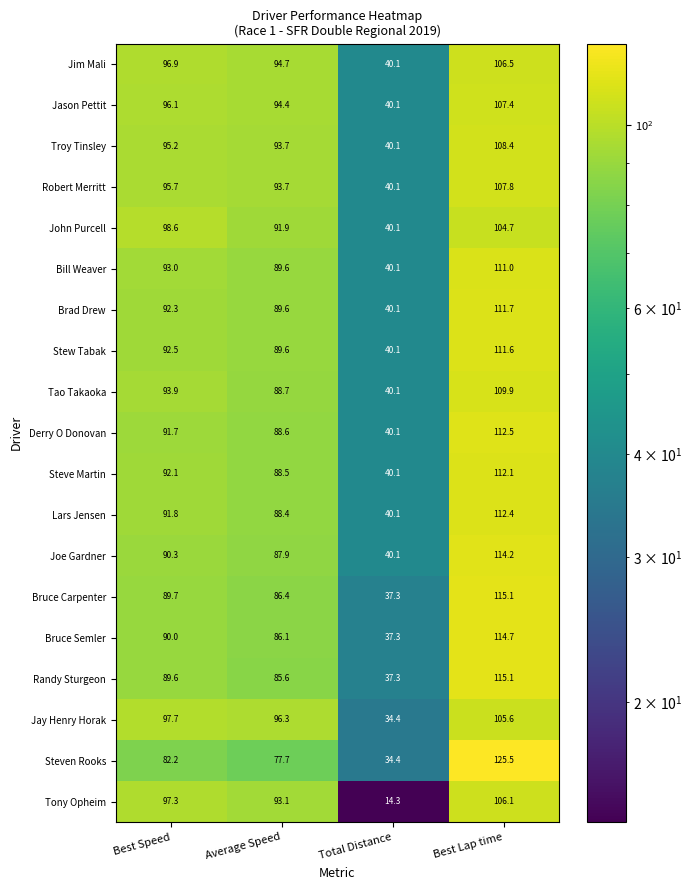

True or false: Robert Merritt has a value of 12.8 at Total Distance.

False